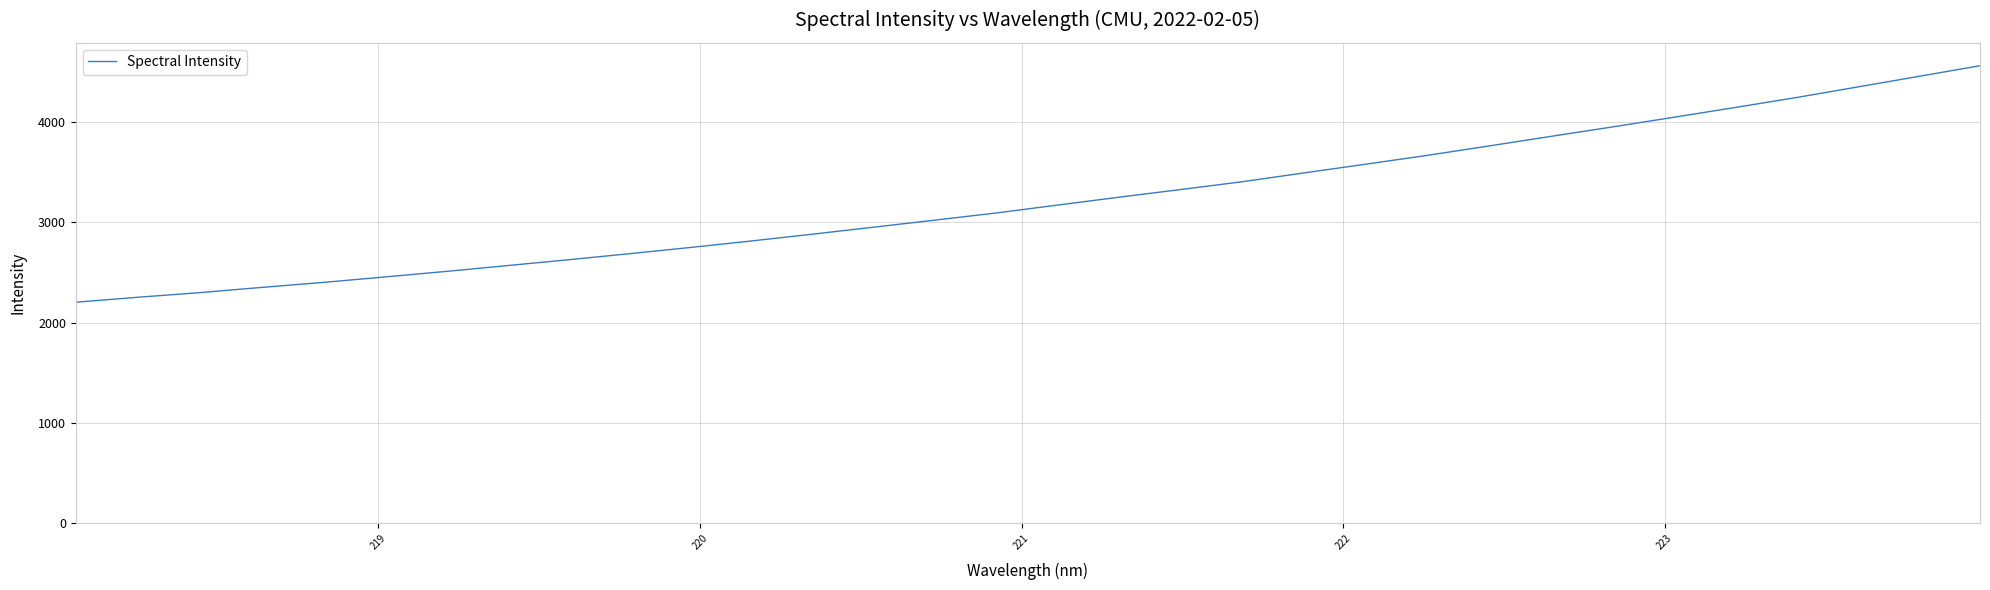

What is the sum of all values?

103043.9